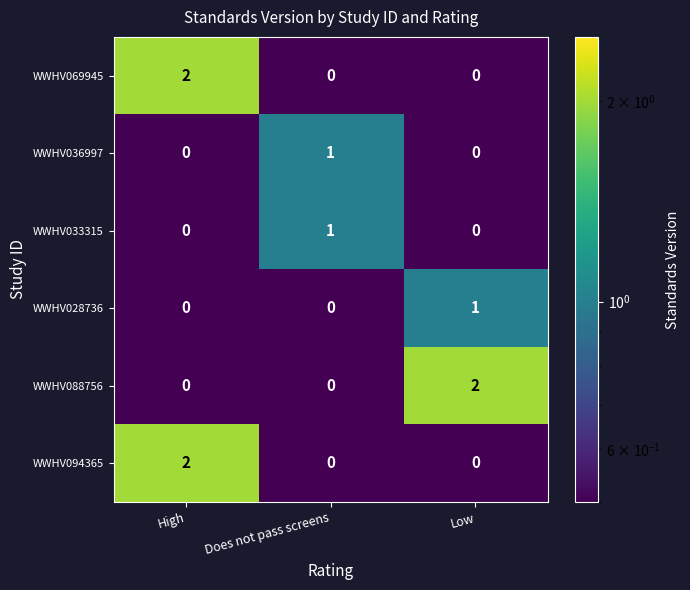

True or false: WWHV094365 has a value of 1 at Low.

False